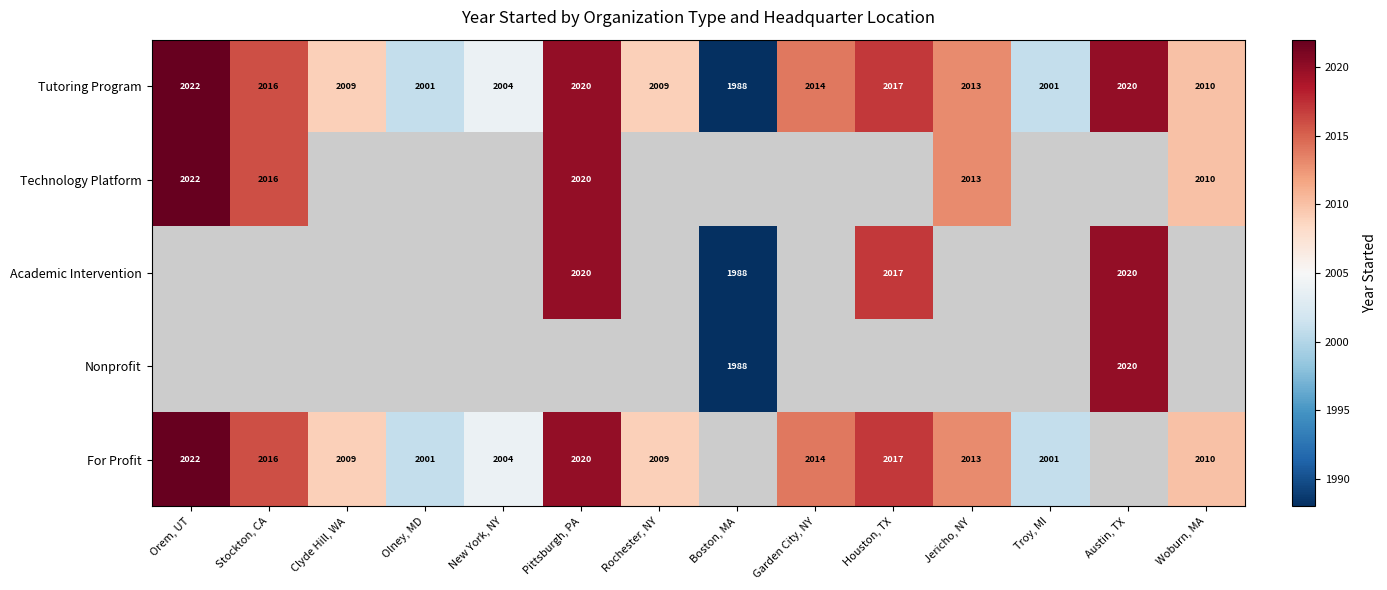

What is the sum of the For Profit values at Stockton, CA and Houston, TX?

4033